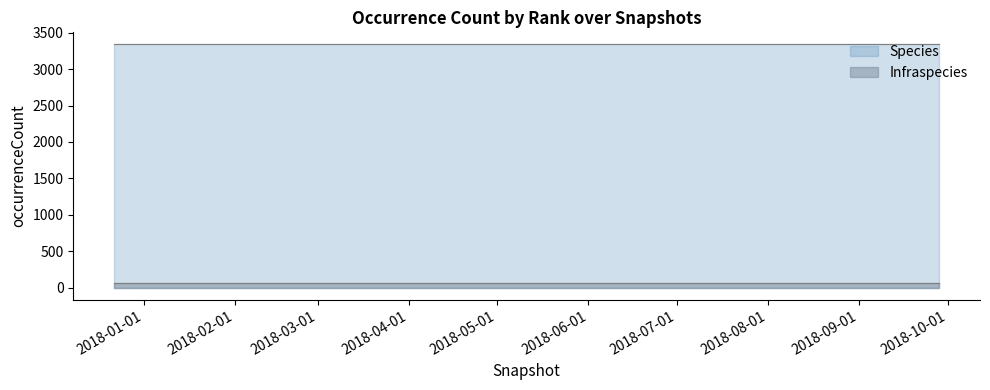

What are all the series names shown in the legend?

Species, Infraspecies